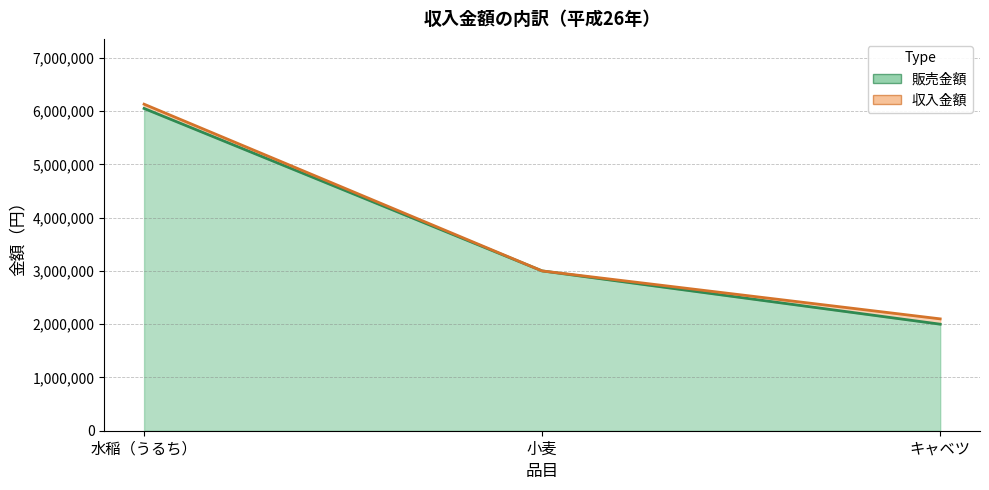

What is the lowest value of the 販売金額 series?

2000000